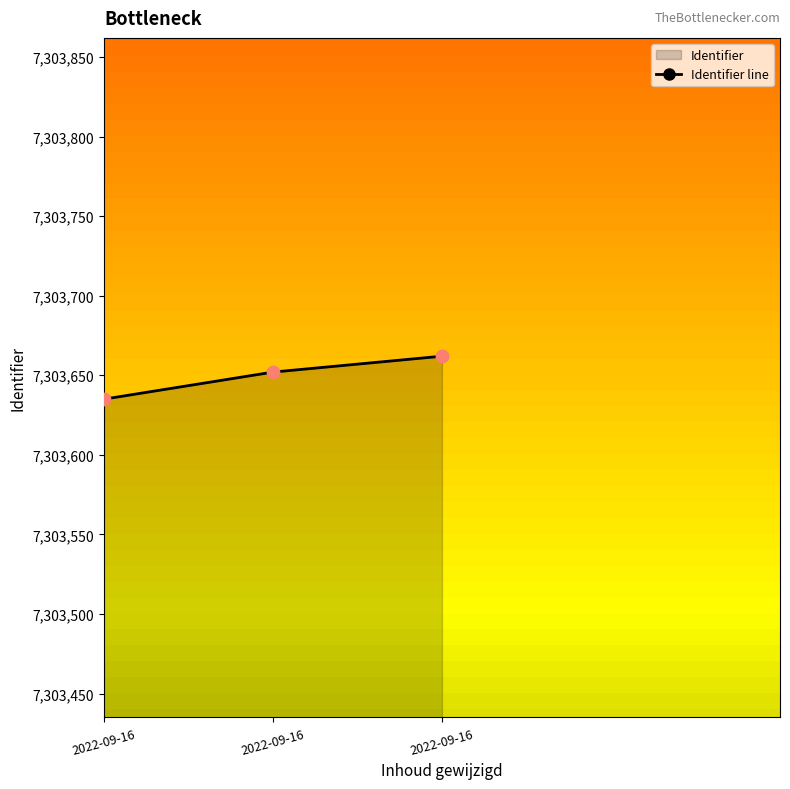

What is the ratio of the value at 2022-09-16 to the value at 2022-09-16?

1.0